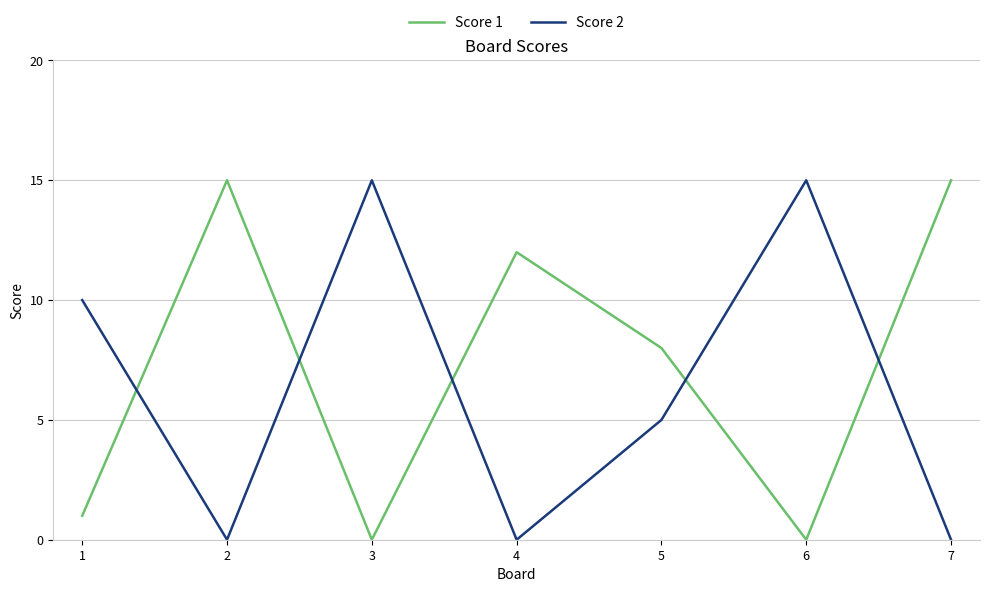

Is it true that Score 2 equals 21 at 3?

False